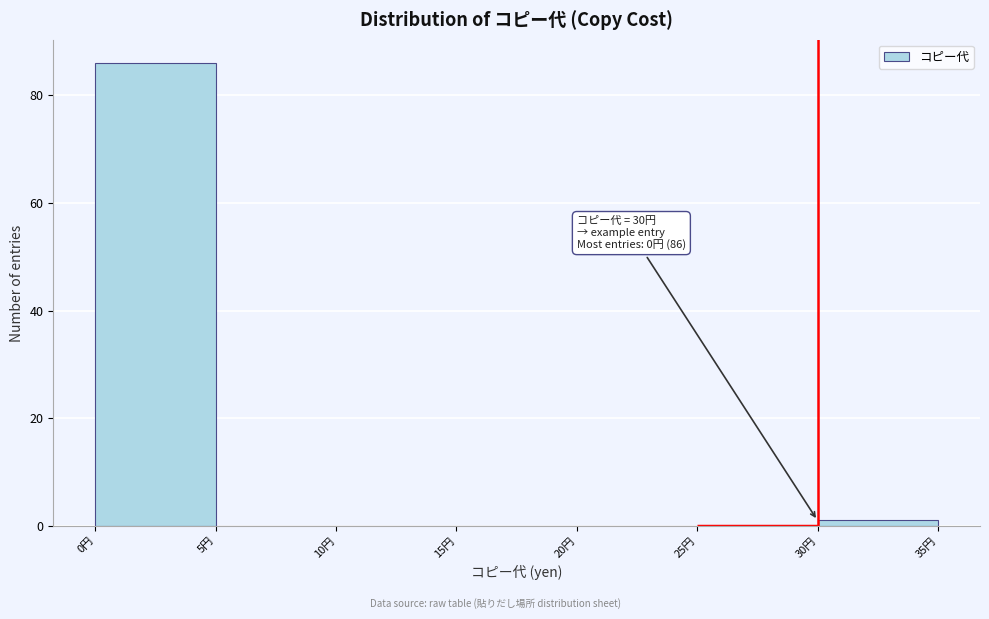

Which range on the x-axis has the tallest bar?

0 to 5